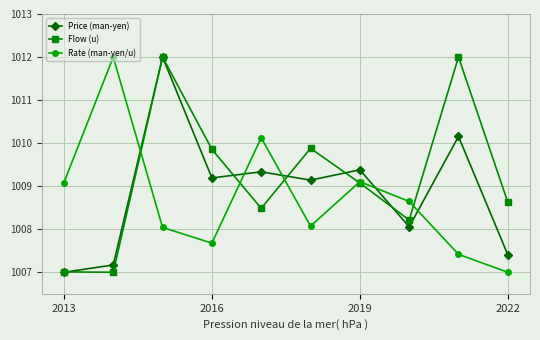

Rank the series by their average value, from lowest to highest.

Rate (man-yen/u), Price (man-yen), Flow (u)